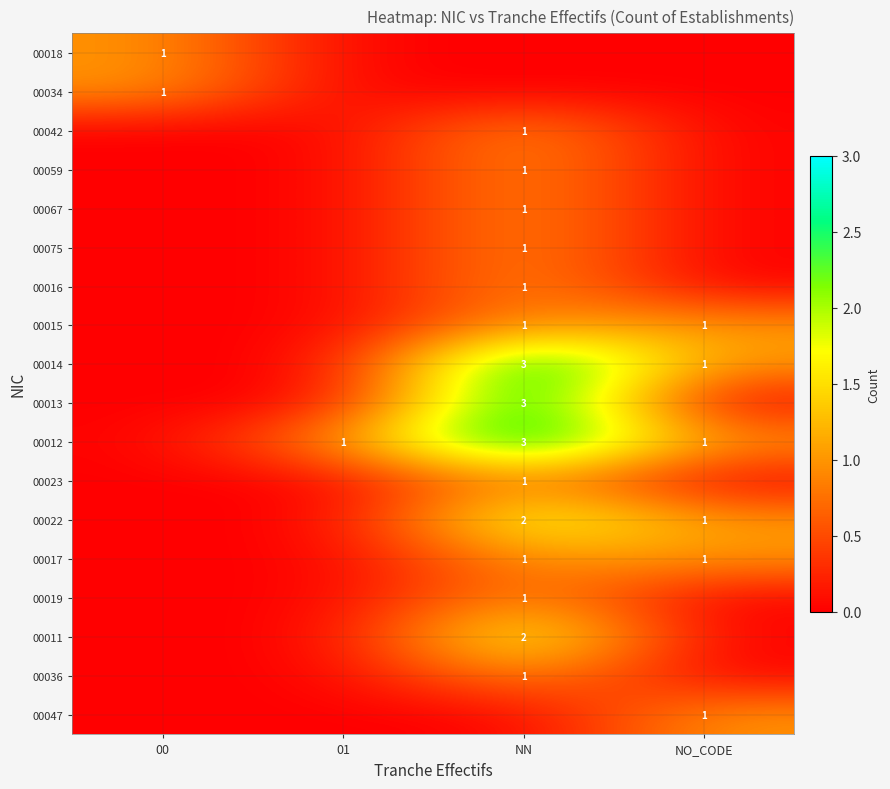

At which category does the chart reach its peak across all series?

NN